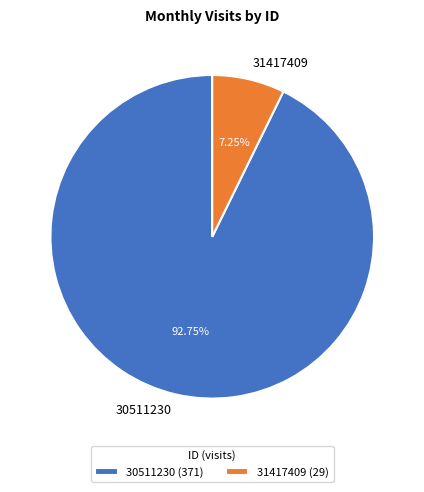

Which category has the smallest portion of the pie?

31417409